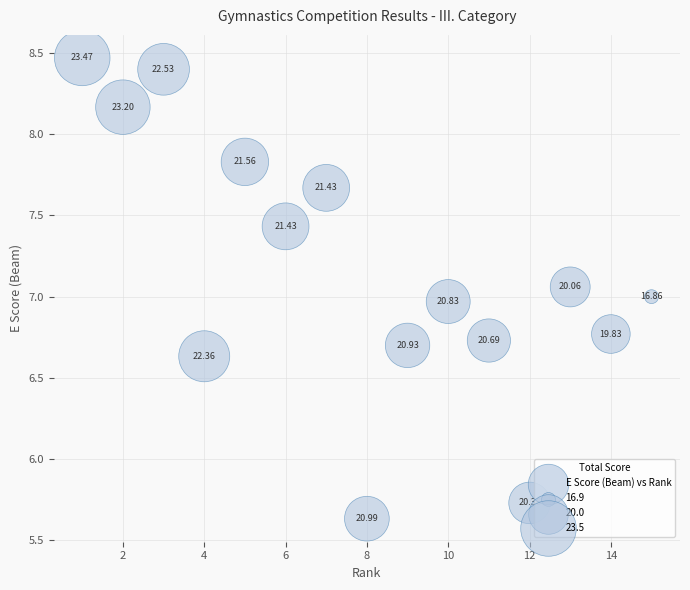

What is the range of Y values (max minus min)?

2.8